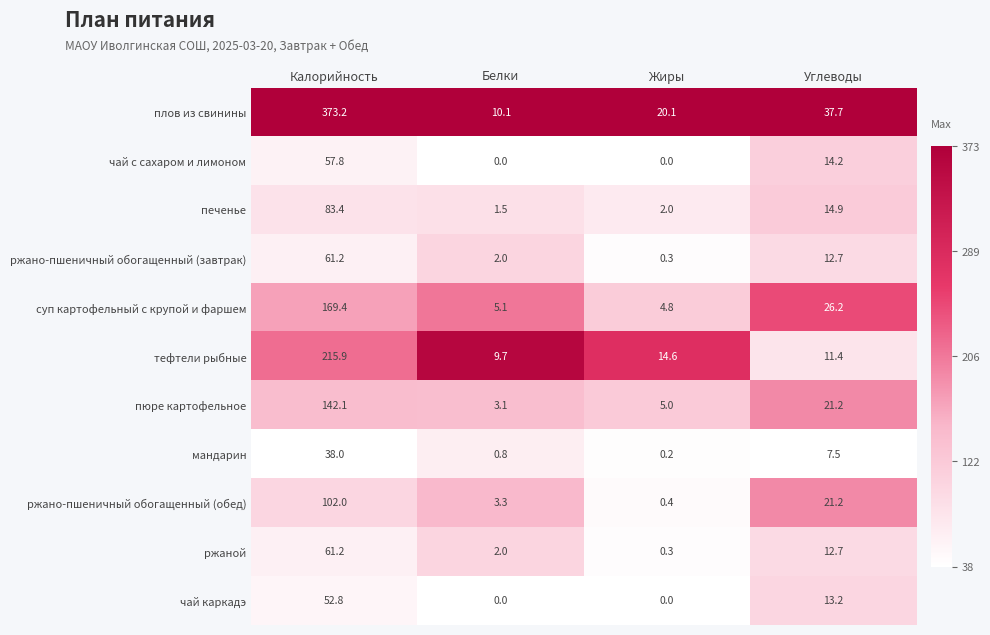

What is the average value of the ржано-пшеничный обогащенный (обед) series?

31.7